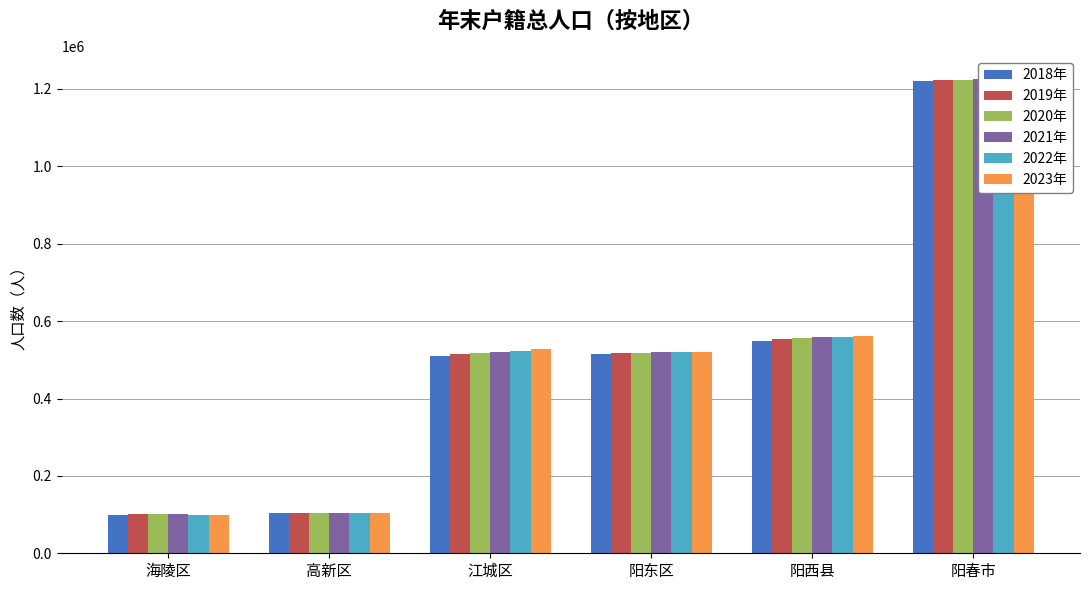

Reading right to left, extract all data points from this chart.

2018年: 阳春市=1220075	阳西县=549457	阳东区=514038	江城区=510196	高新区=104870	海陵区=100184
2019年: 阳春市=1223300	阳西县=552739	阳东区=517447	江城区=514158	高新区=104861	海陵区=100606
2020年: 阳春市=1224391	阳西县=555914	阳东区=518665	江城区=516624	高新区=104322	海陵区=100482
2021年: 阳春市=1224589	阳西县=557957	阳东区=520077	江城区=520262	高新区=104245	海陵区=100325
2022年: 阳春市=1224218	阳西县=559670	阳东区=521034	江城区=523511	高新区=103912	海陵区=99971
2023年: 阳春市=1221925	阳西县=560373	阳东区=521265	江城区=526732	高新区=103471	海陵区=99316